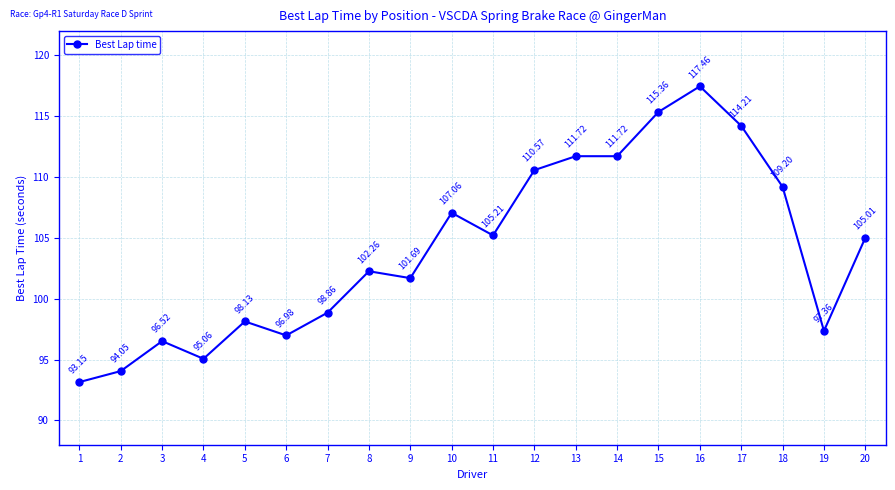

How many lines are shown in the chart?

1